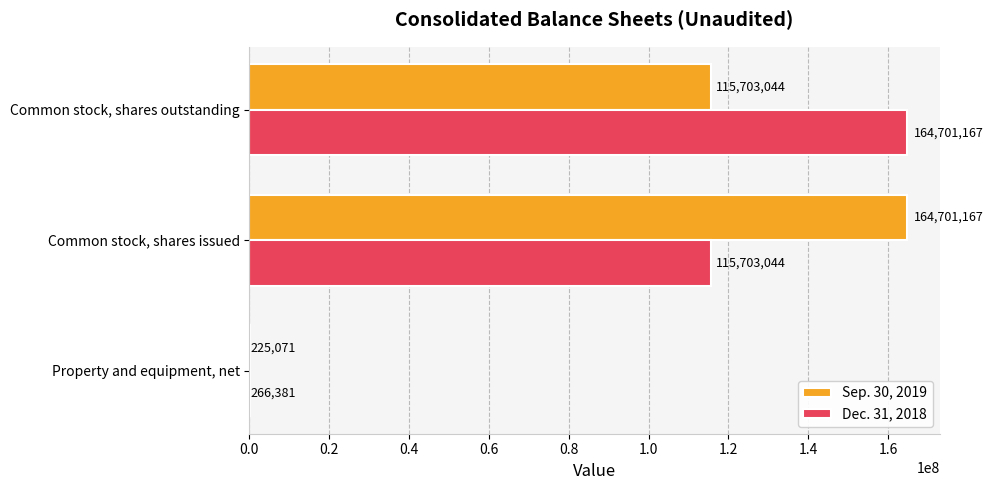

Which series changed the most between Property and equipment, net and Common stock, shares outstanding?

Dec. 31, 2018